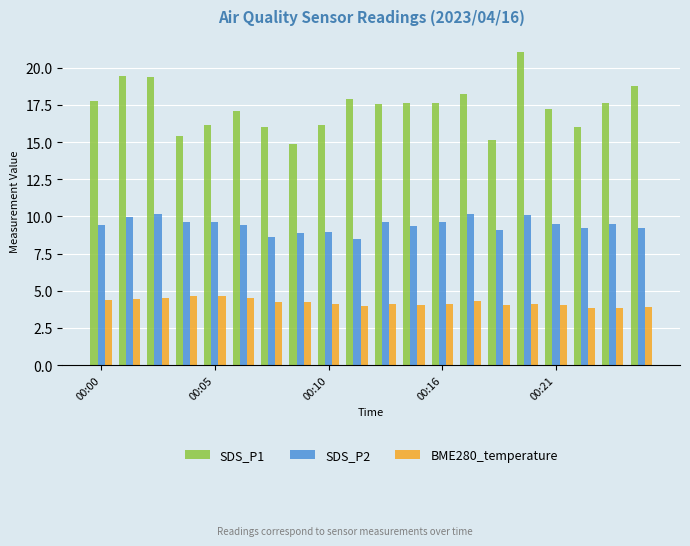

List the series in order of their overall mean, lowest first.

BME280_temperature, SDS_P2, SDS_P1